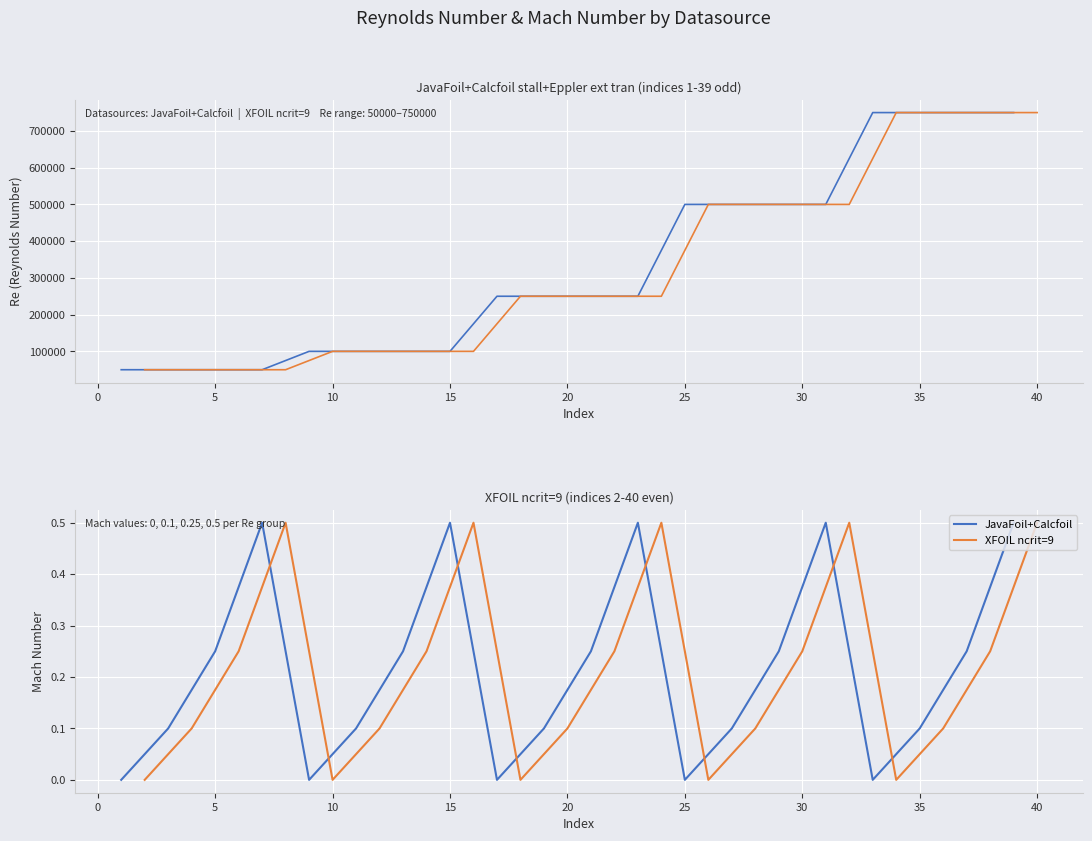

True or false: XFOIL ncrit=9 has a value of 0.2 at 30.

True